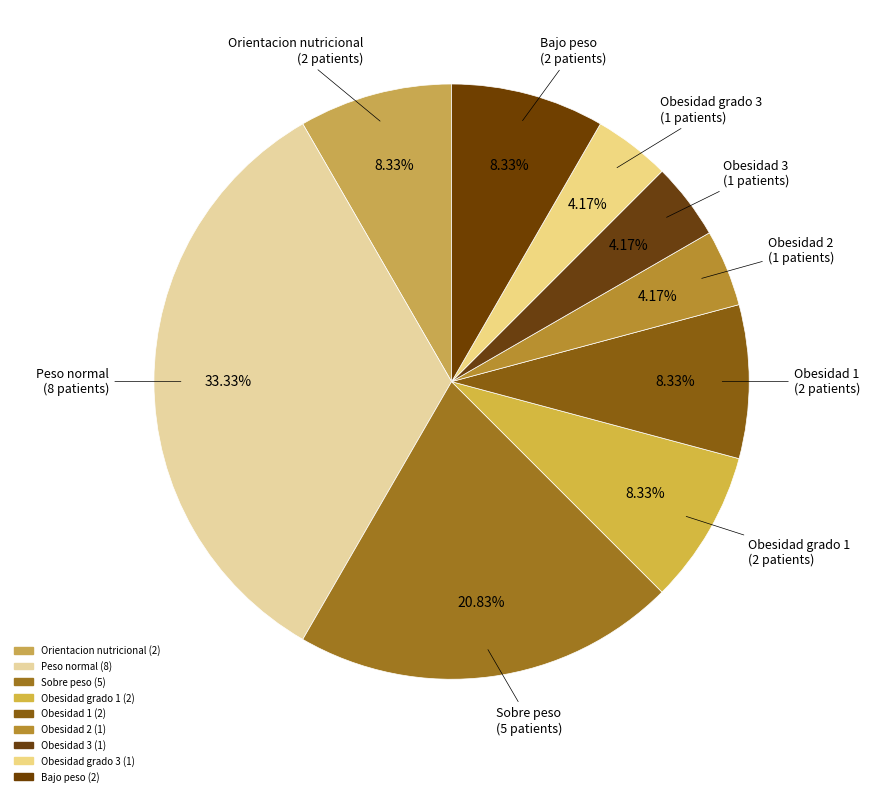

How many segments does this pie chart have?

9